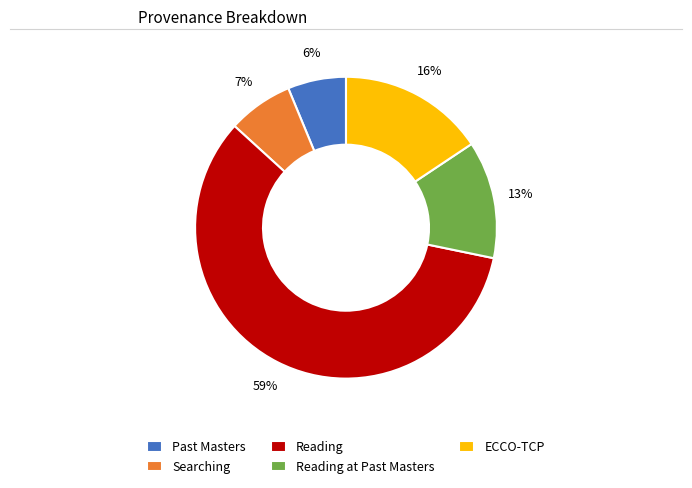

To the nearest percent, what is the combined percentage of Past Masters and Reading at Past Masters?

19%